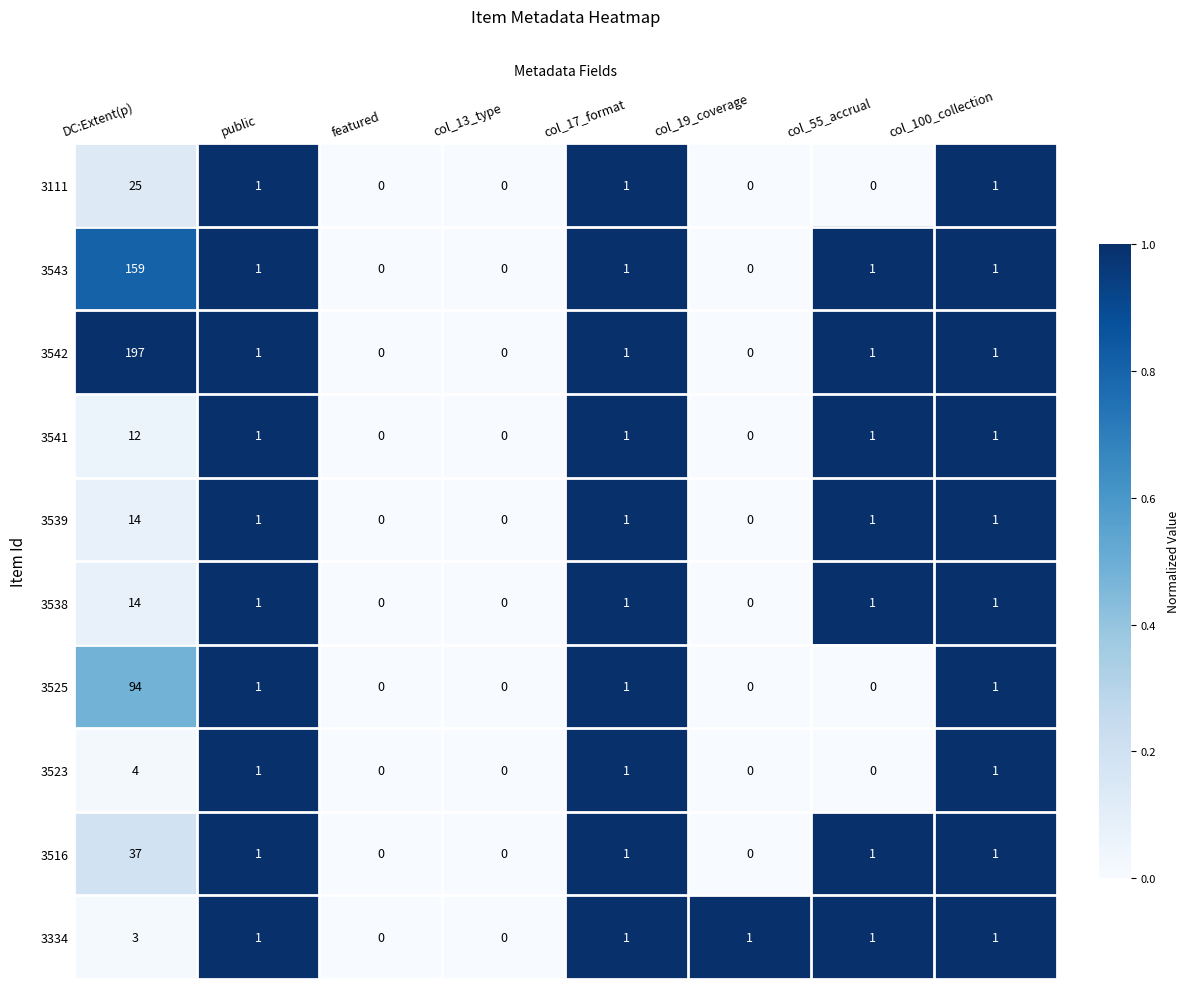

What is the sum of all 3541 values?

16